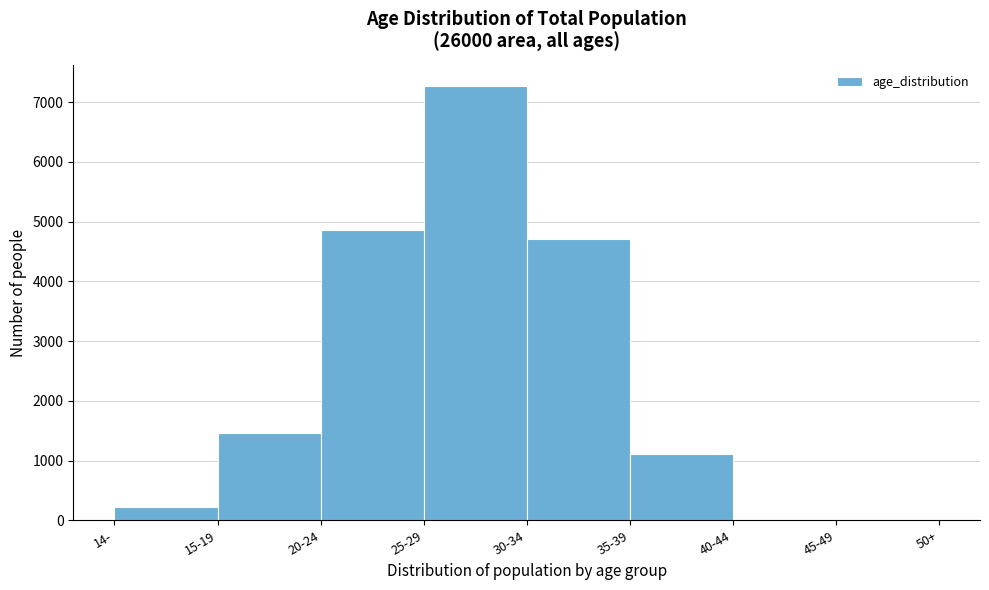

At which label is the value closest to 3633?

30-34